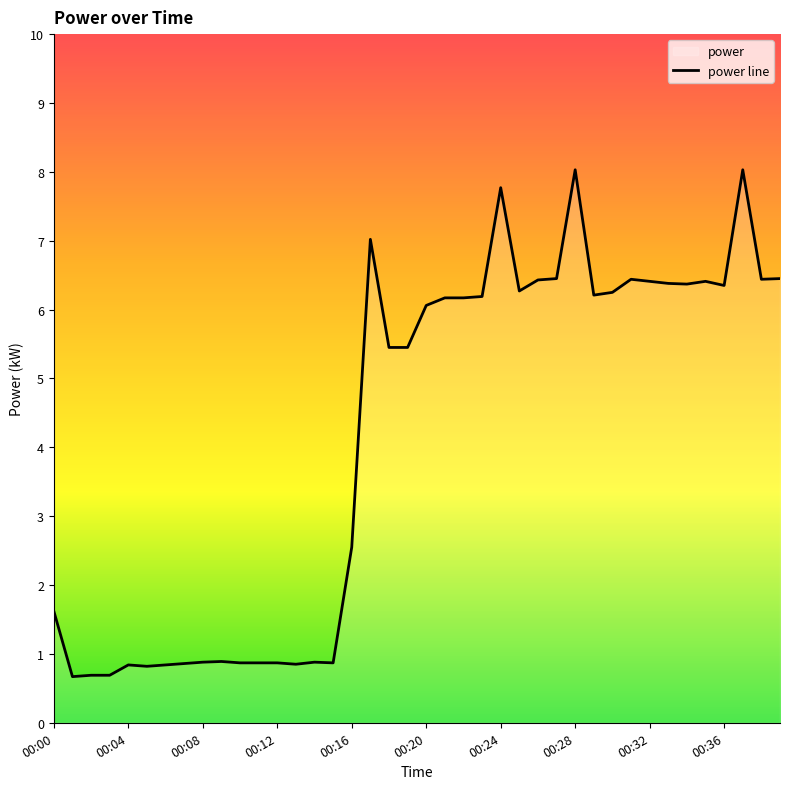

What is the change in value from 00:24 to 00:32?

-1.4